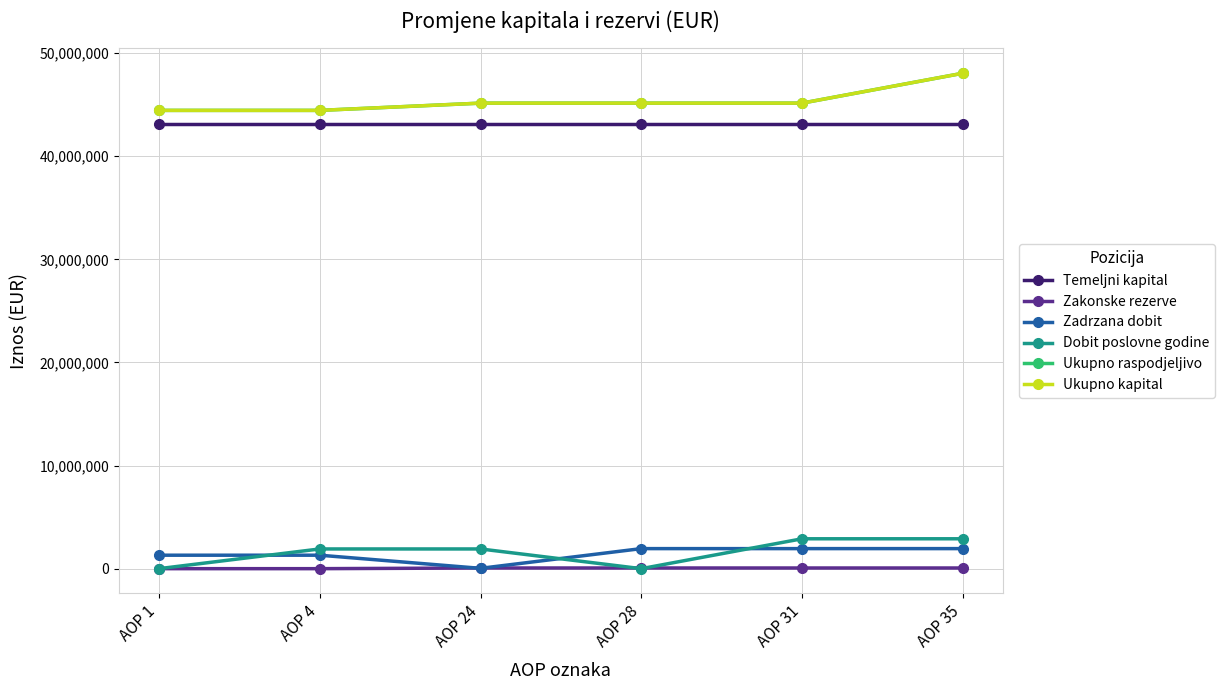

True or false: Ukupno raspodjeljivo and Zakonske rezerve intersect in this chart.

False